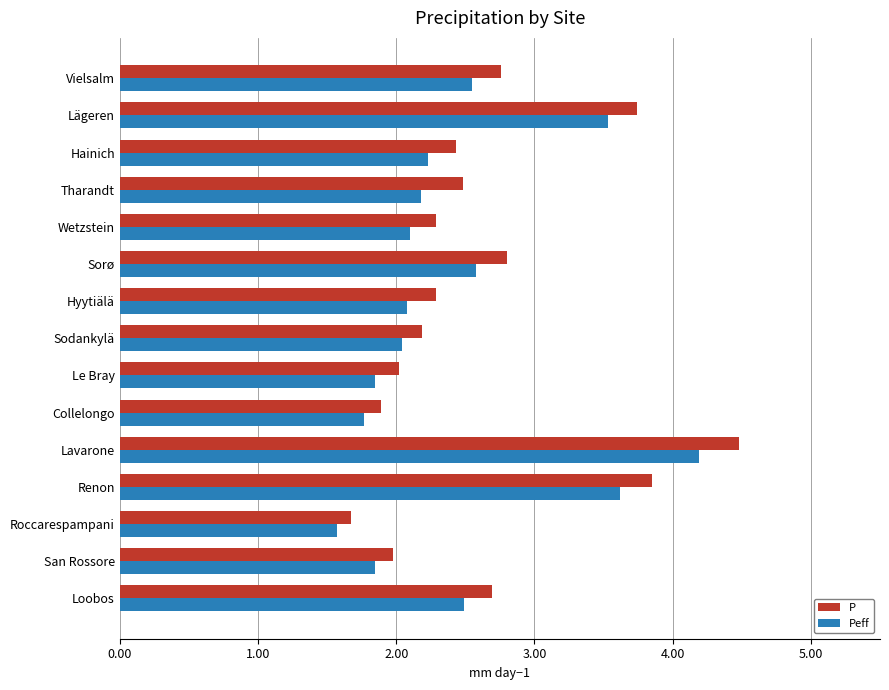

What is the difference between the second highest and second lowest values in the P series?

2.0